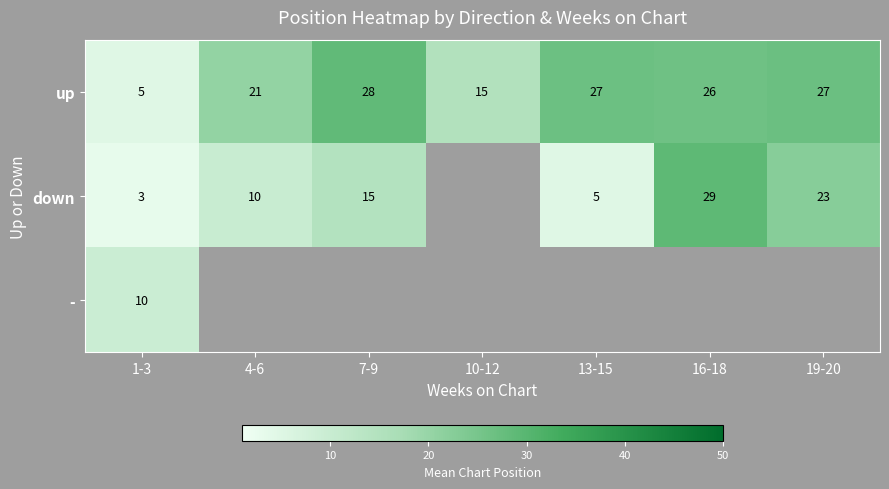

What is the sum of all up values?

149